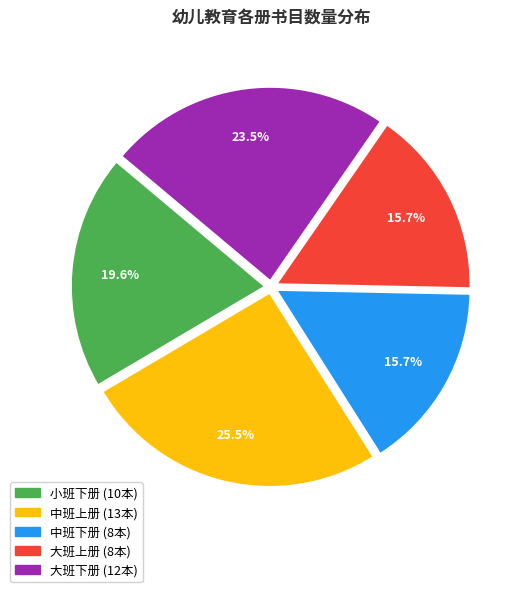

What is the total percentage of 大班上册 and 中班上册?

41.2%